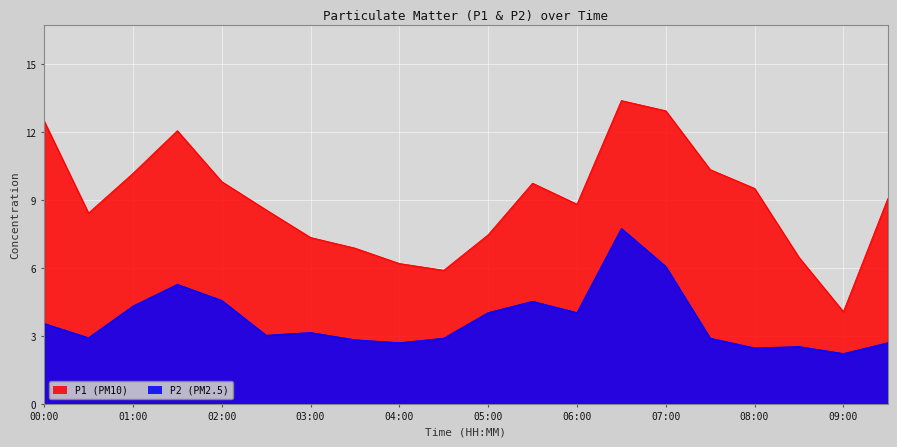

Rank the series by their maximum value, from lowest to highest.

P2, P1